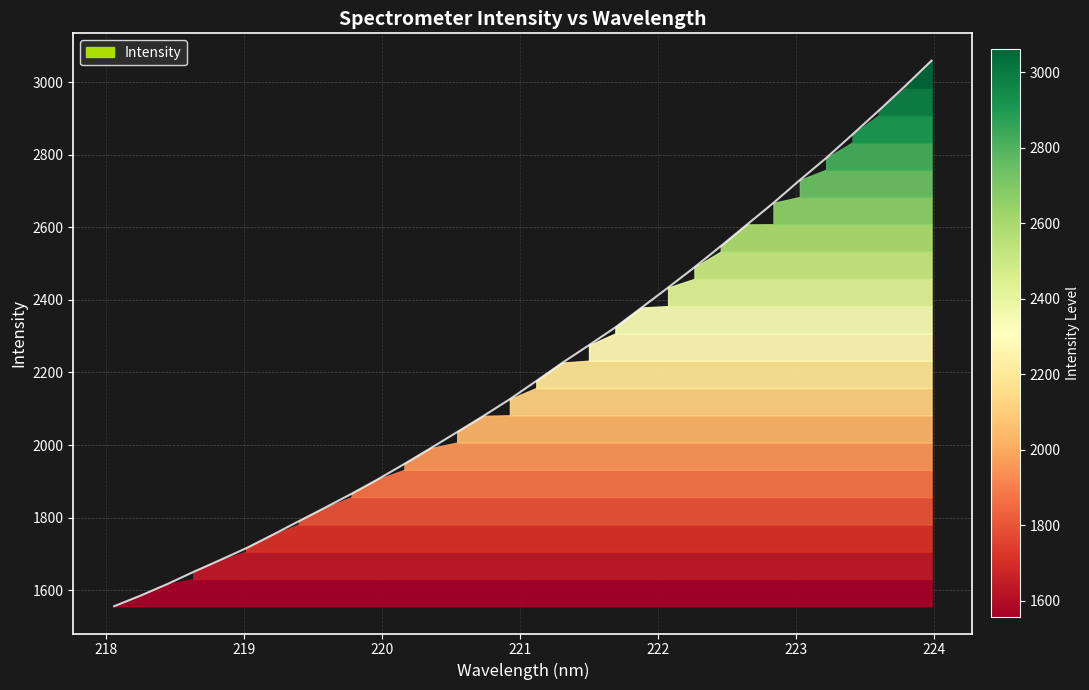

Approximately how many times larger is the value at 223.0264 compared to 220.1623?

1.4